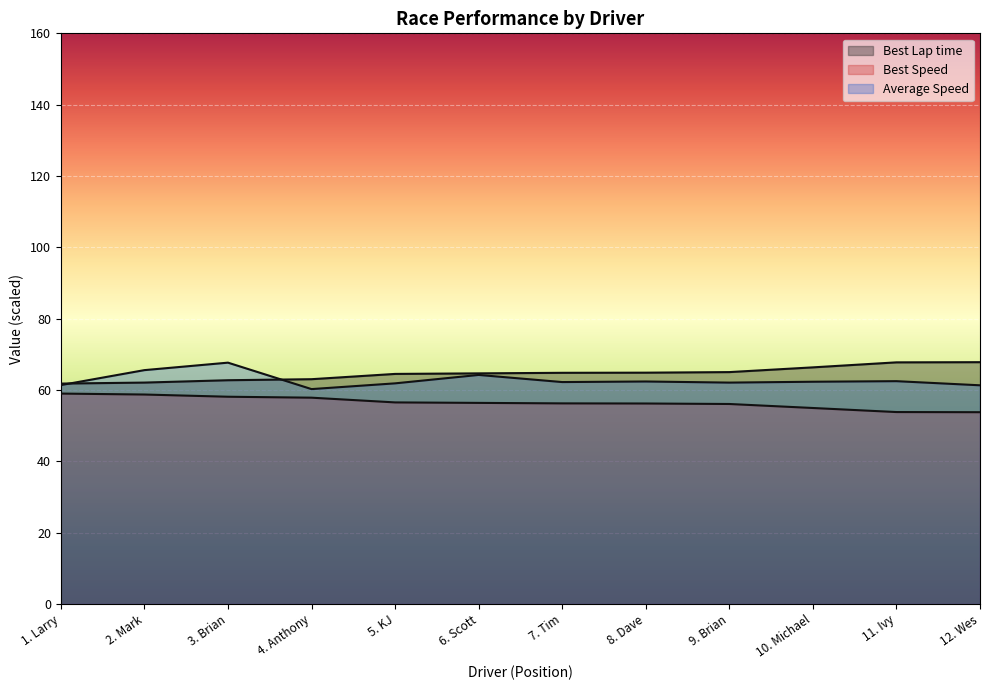

Does the chart display data point markers on the line(s)?

No